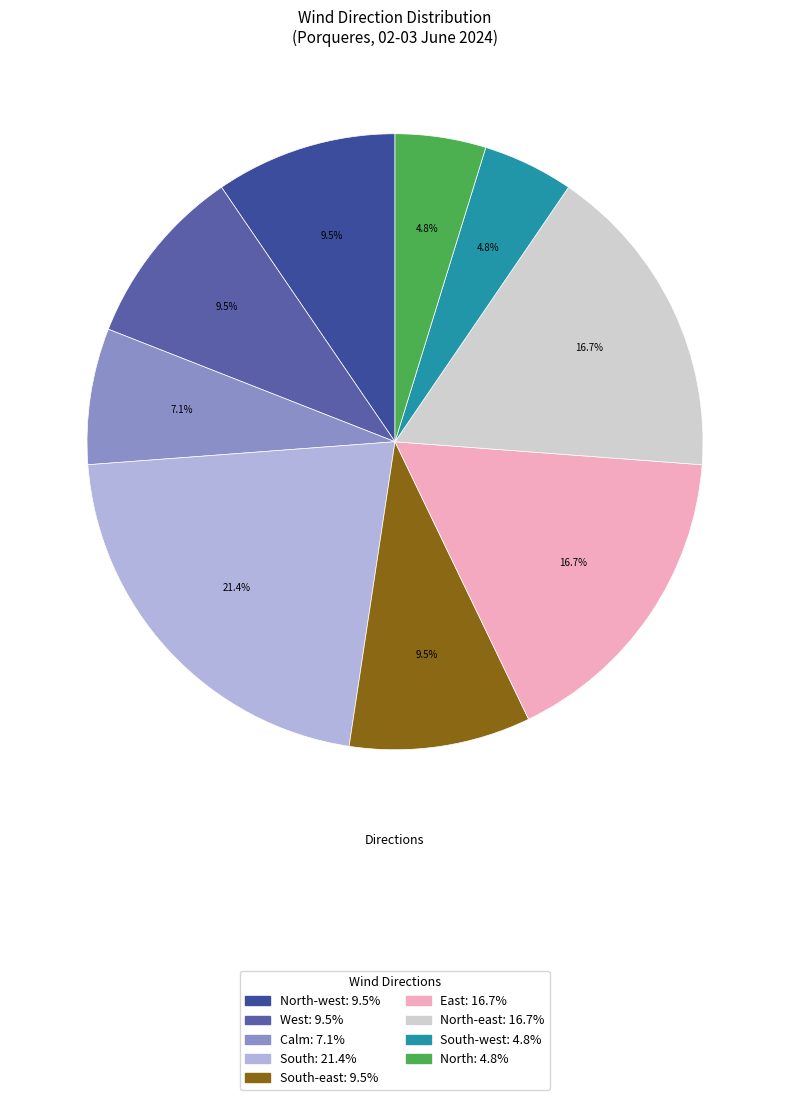

Which category has the biggest portion of the pie?

South